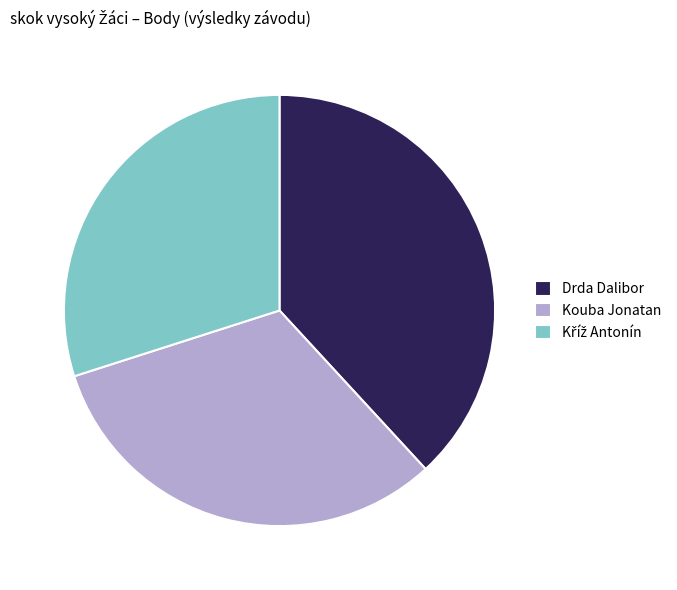

Is it true that Kouba Jonatan is 44% of the pie?

False